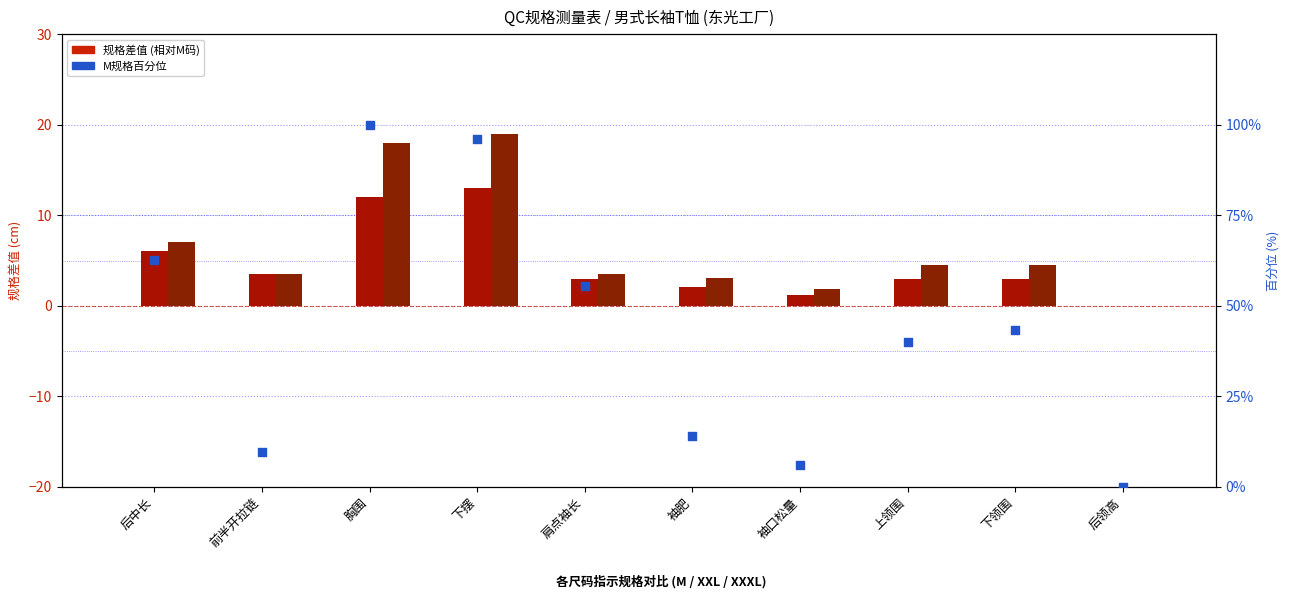

Which series has the largest total across all categories?

各部位M规格百分位